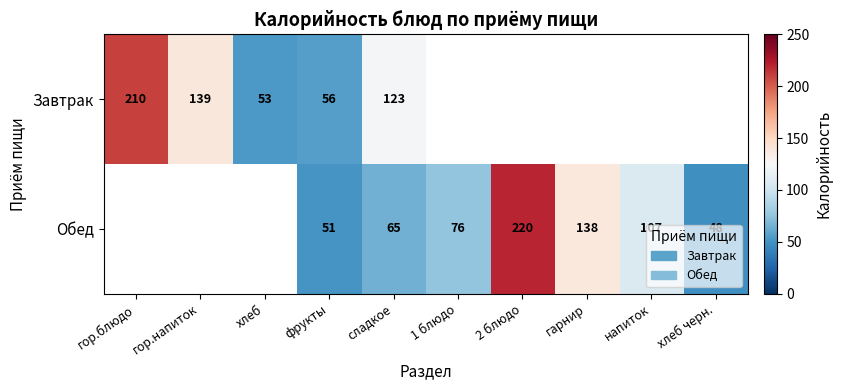

The Завтрак series shows 16 at хлеб. True or false?

False